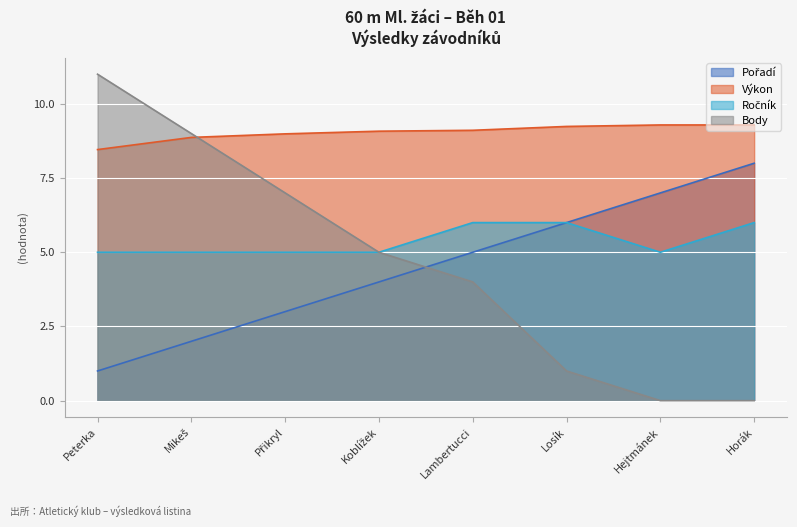

What is the spread (max minus min) of values at Hejtmánek?

9.3